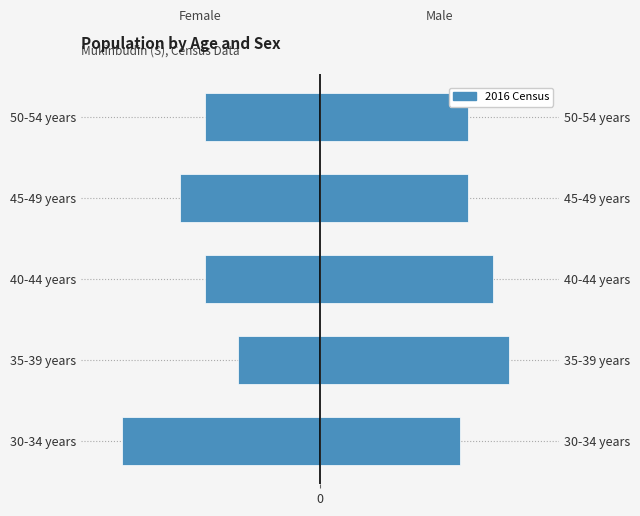

List the series in order of their peak value, lowest first.

Females 2016, Males 2016